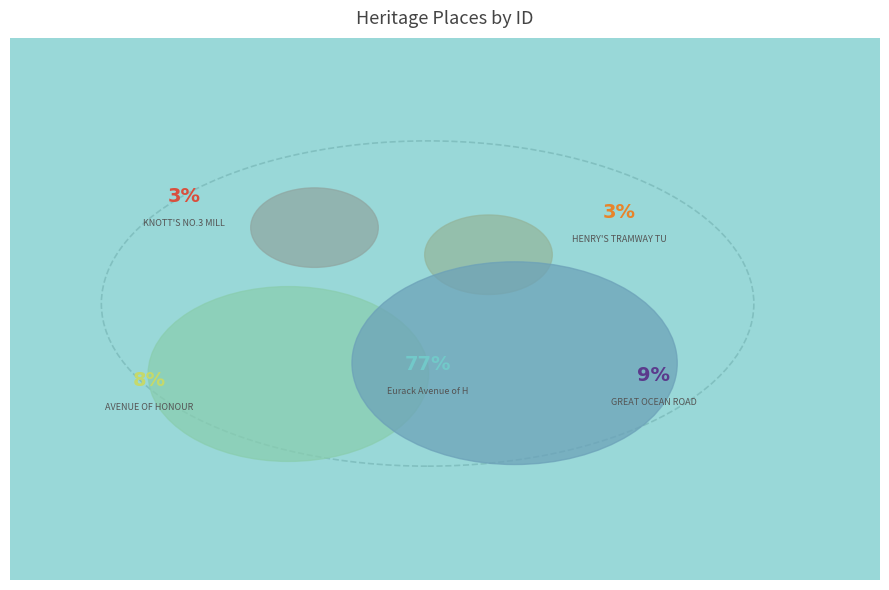

What is the smallest slice in the pie chart?

KNOTT'S NO.3 MILL